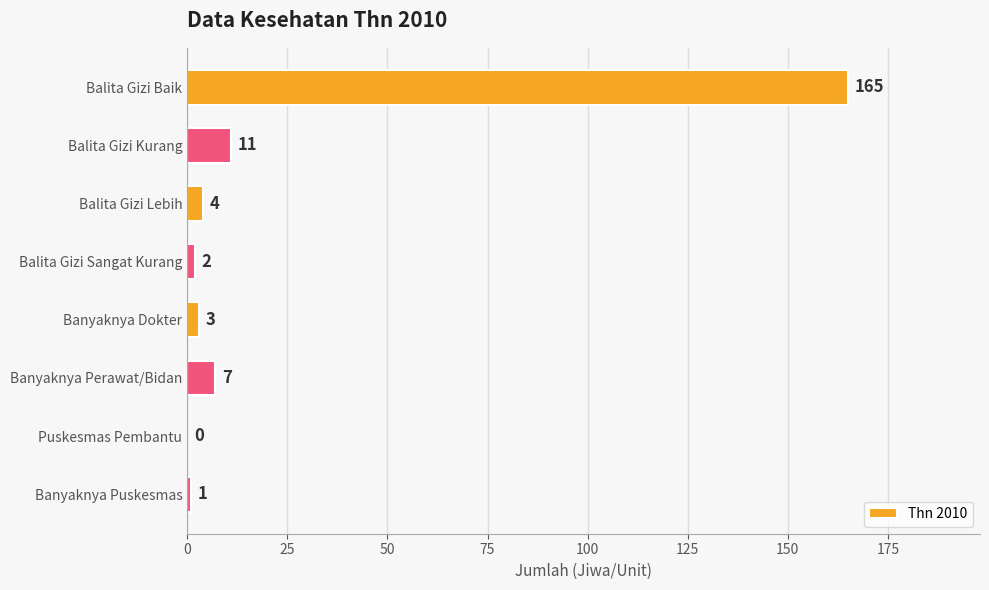

What is the maximum value shown in the chart?

165